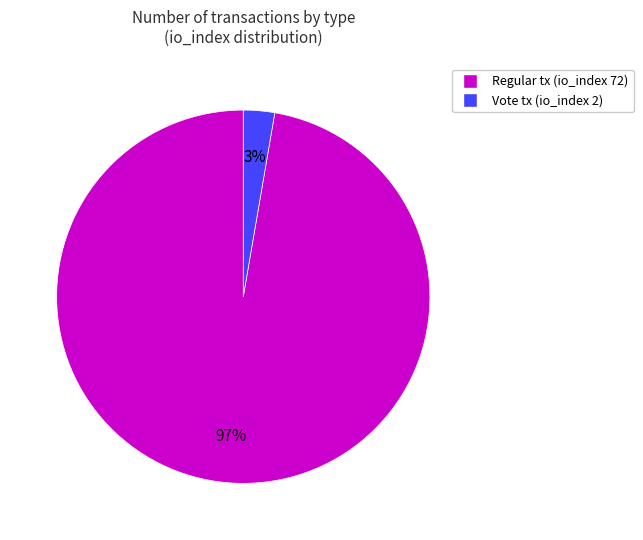

To the nearest percent, what is the average slice percentage?

50%